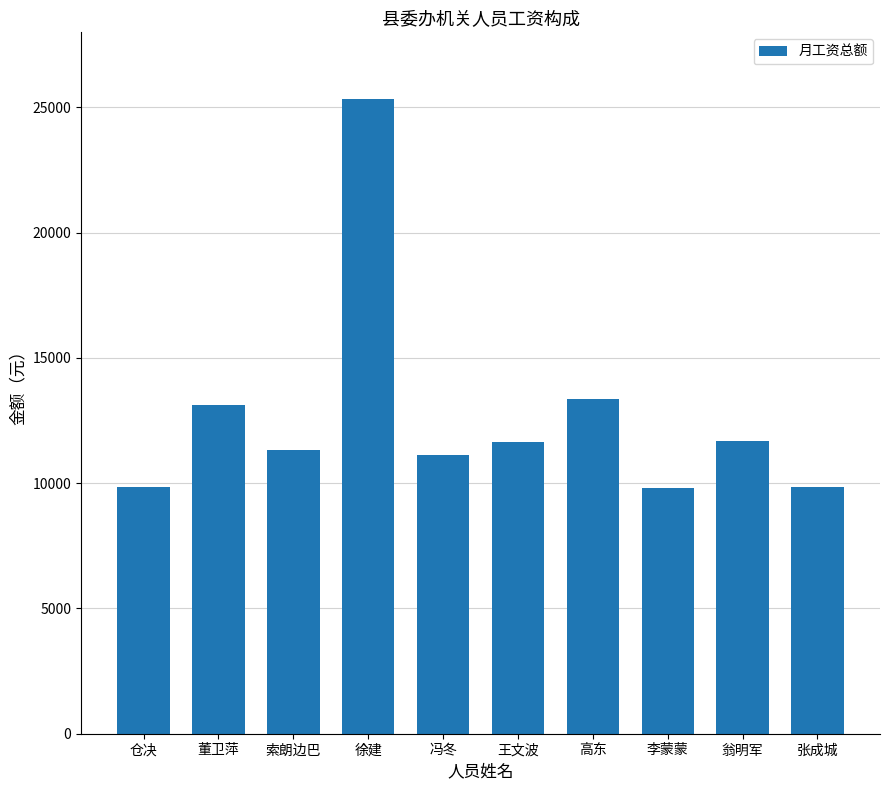

How many values are below 11642?

5